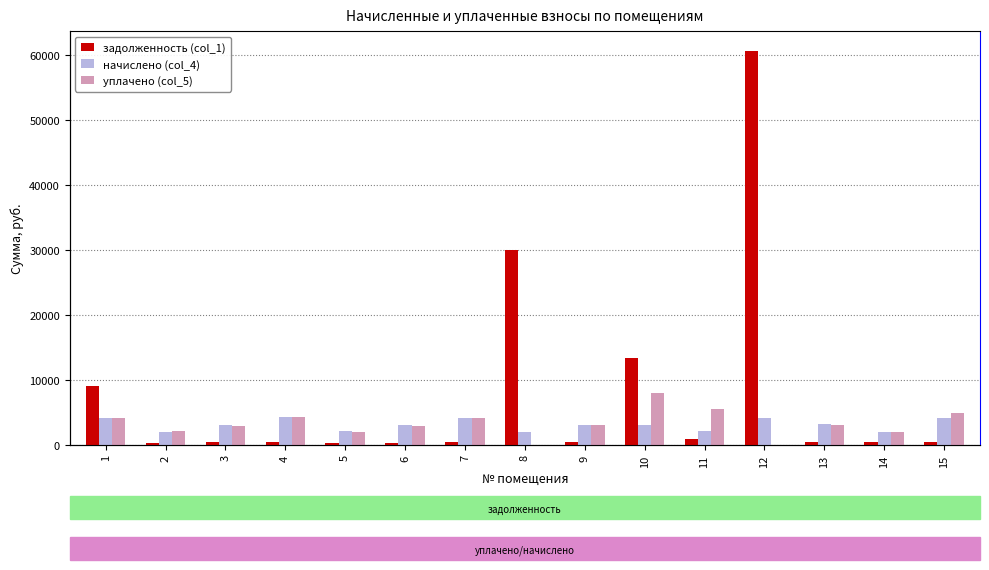

The начислено (col_4) series shows 2002.0 at 14. True or false?

True